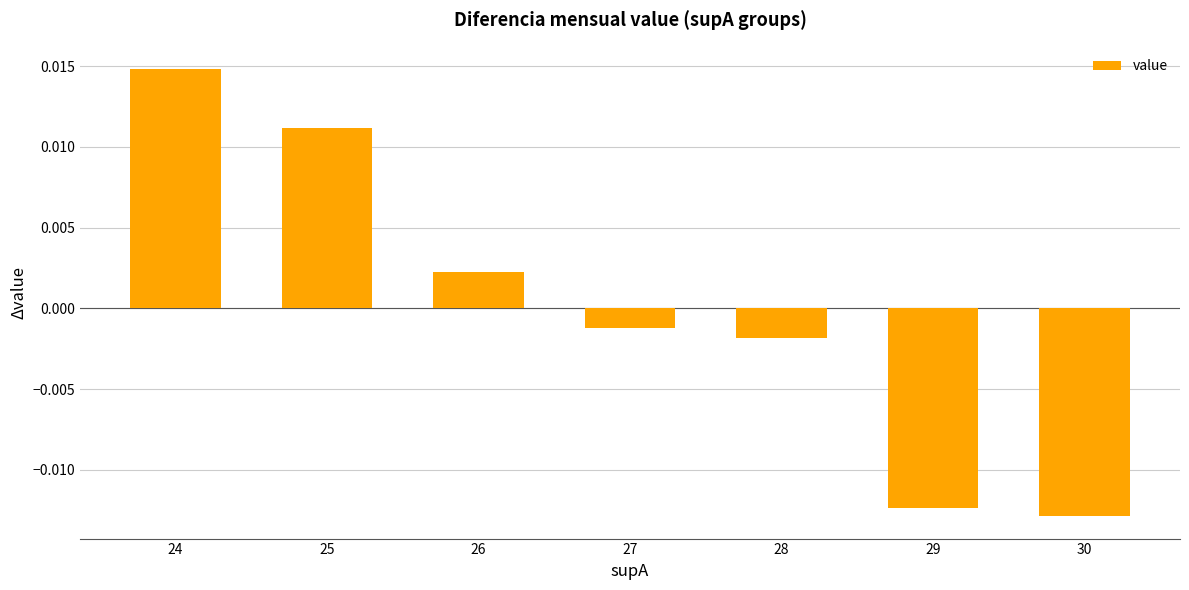

Does the chart contain stacked bars?

No